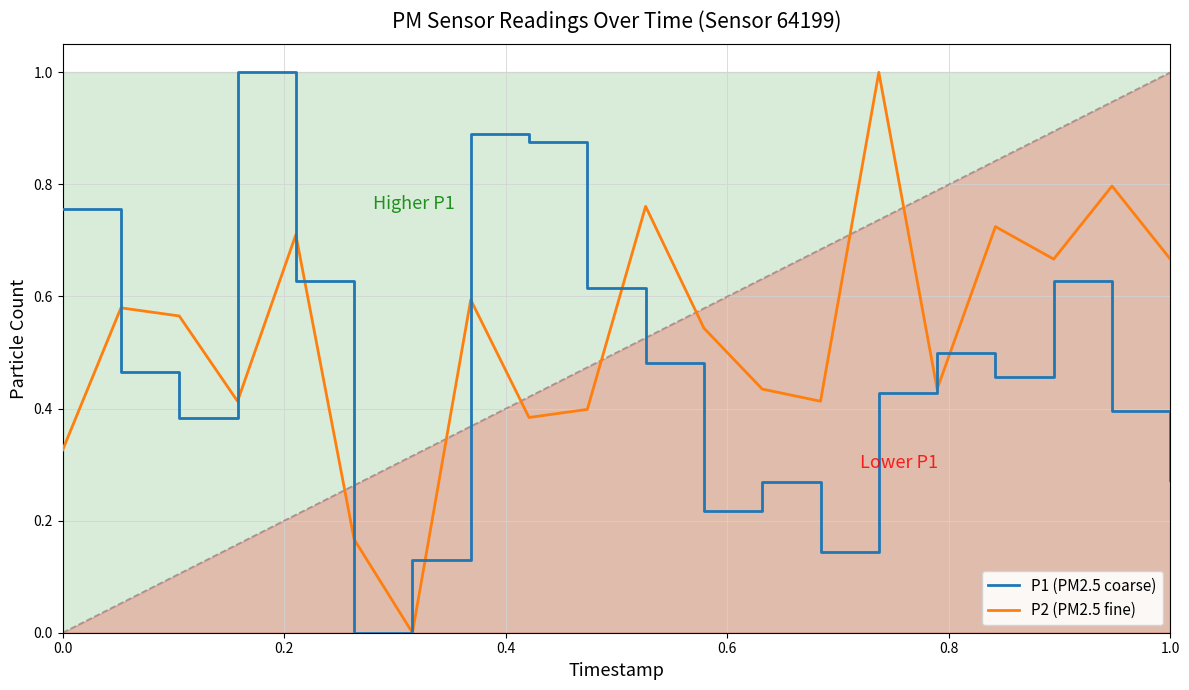

True or false: P1 (PM2.5 coarse) has more than 2 interior local peaks.

True